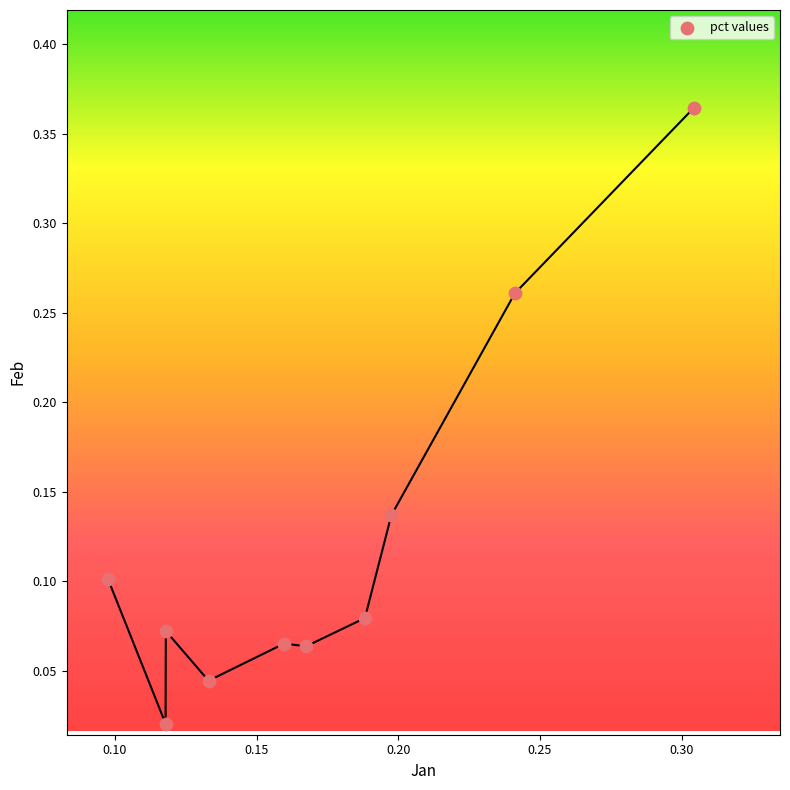

How many data points are displayed?

10